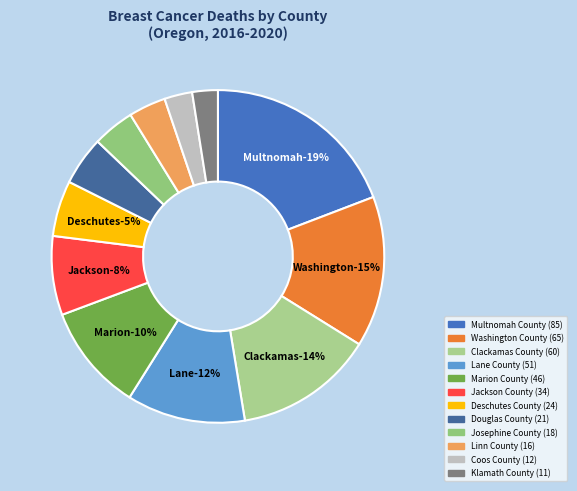

Does any single category account for the majority?

No